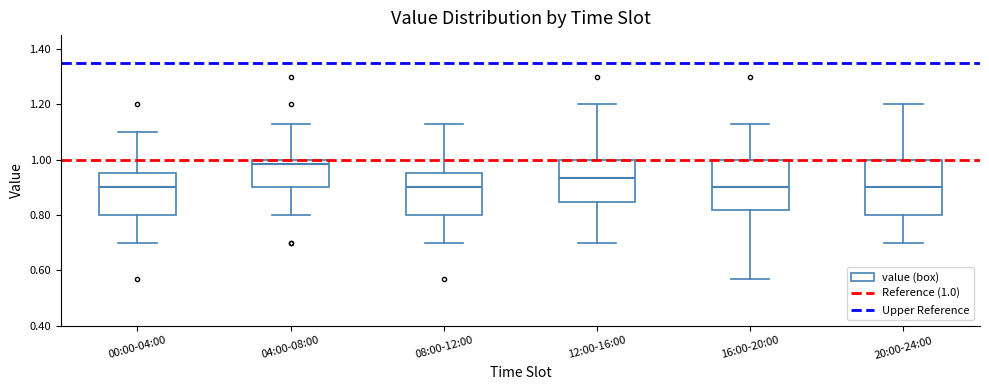

Reading left to right, transcribe this box plot: for each box, give where its median line is, the range the box spans, and where its two whiskers end, as read against the y-axis. The values are not printed on the chart, so give them approximately, as read against the axis.

00:00-04:00: median 0.90, box 0.80 to 0.96, whiskers 0.70 to 1.10
04:00-08:00: median 0.98, box 0.90 to 1.00, whiskers 0.80 to 1.14
08:00-12:00: median 0.90, box 0.80 to 0.96, whiskers 0.70 to 1.14
12:00-16:00: median 0.94, box 0.84 to 1.00, whiskers 0.70 to 1.20
16:00-20:00: median 0.90, box 0.82 to 1.00, whiskers 0.58 to 1.14
20:00-24:00: median 0.90, box 0.80 to 1.00, whiskers 0.70 to 1.20